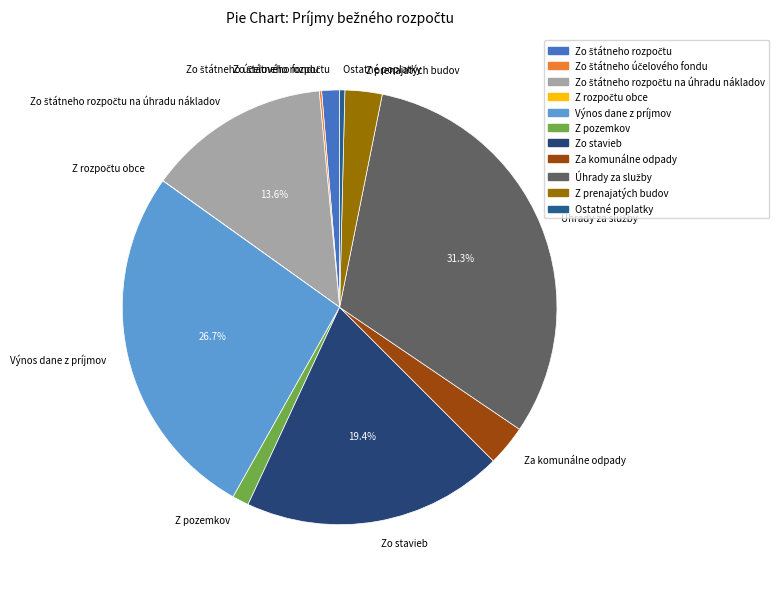

Does any single category account for the majority?

No